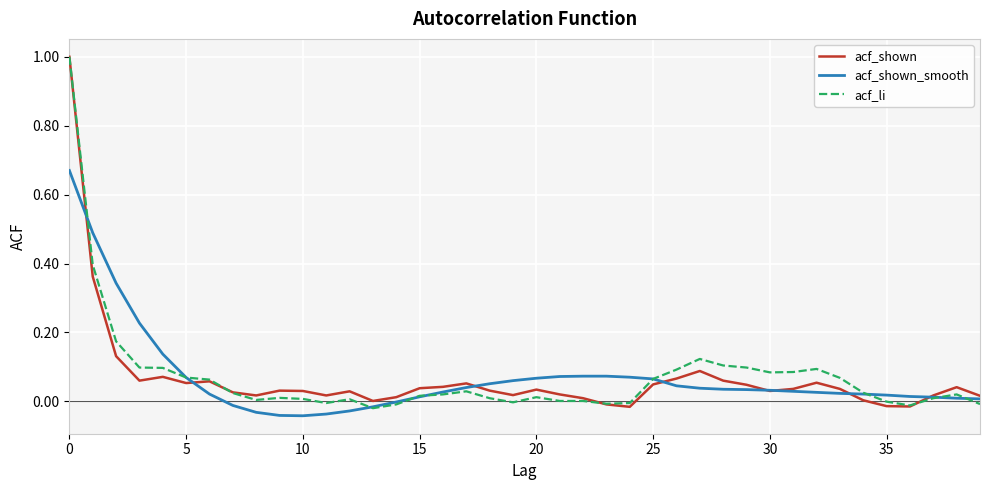

What are all the series names shown in the legend?

acf_shown, acf_shown_smooth, acf_li